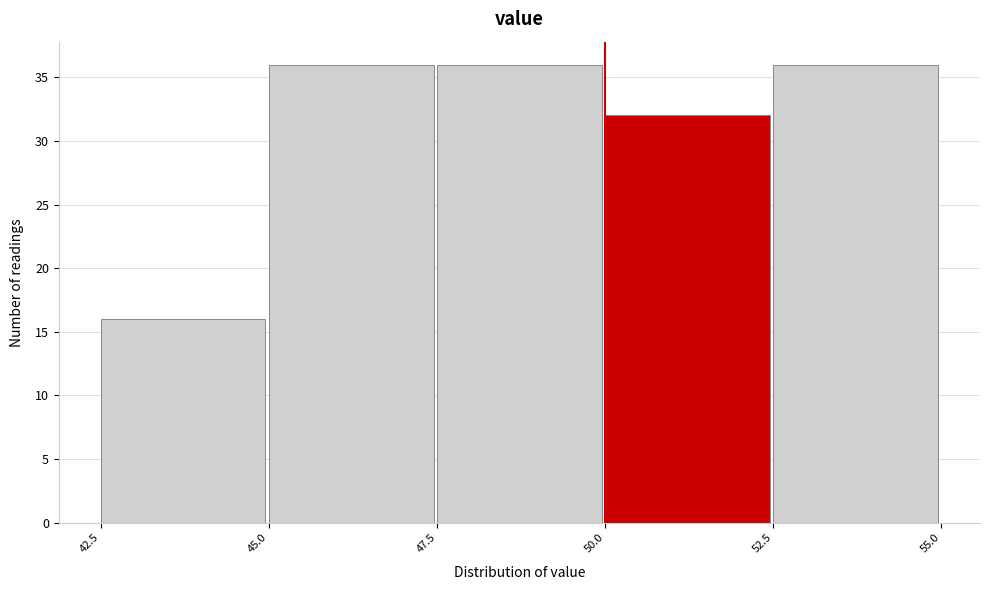

Reading left to right, list every bar in this chart as the range it spans on the x-axis followed by its height. The values are not printed on the chart, so give them approximately, as read against the axis.

42.5 to 45.0: 16
45.0 to 47.5: 36
47.5 to 50.0: 36
50.0 to 52.5: 32
52.5 to 55.0: 36